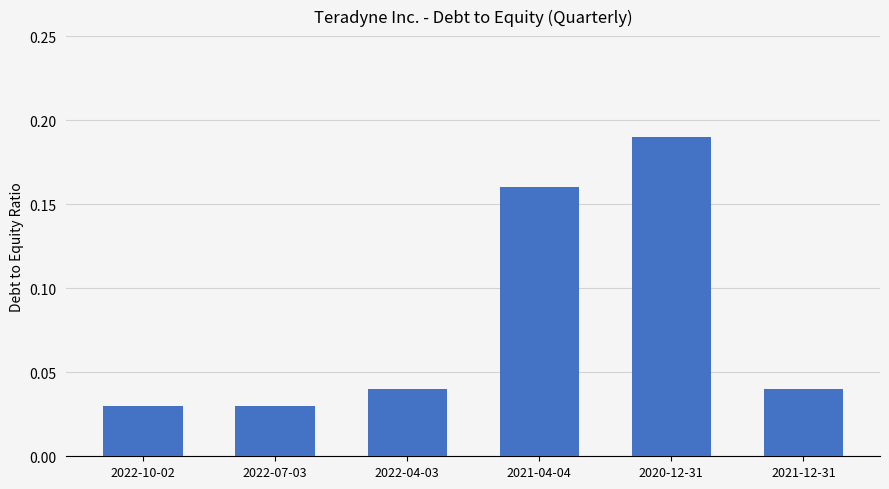

What is the sum of all values?

0.5